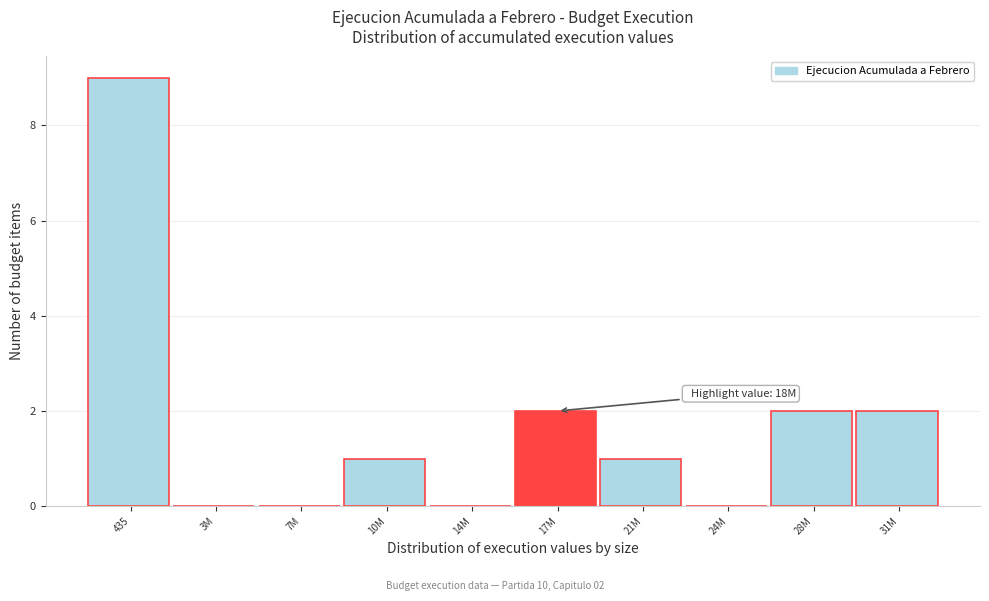

Reading left to right, list all the values displayed in this chart.

435=9	3M=0	7M=0	10M=1	14M=0	17M=2	21M=1	24M=0	28M=2	31M=2